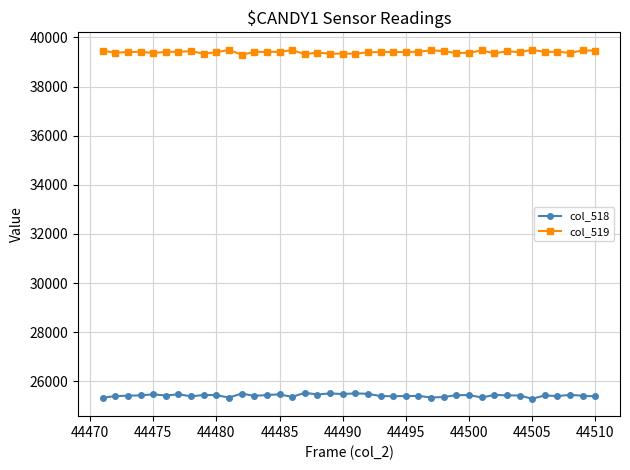

True or false: col_518 and col_519 intersect in this chart.

False